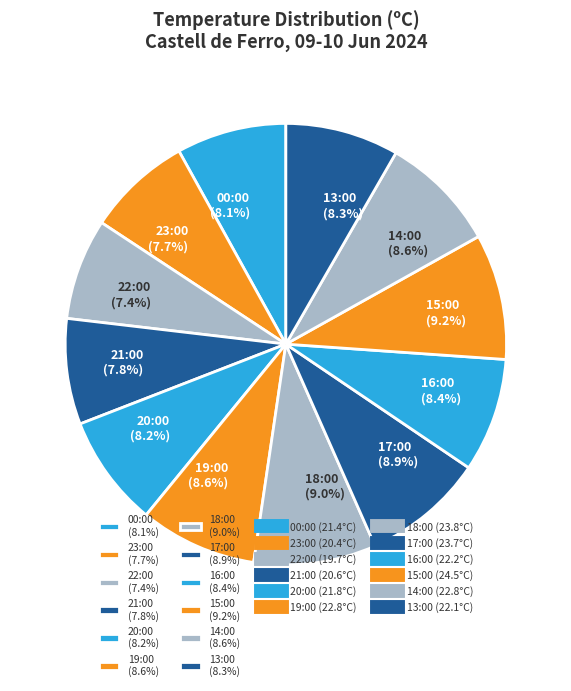

What portion of the pie excludes 16:00?

91.6%